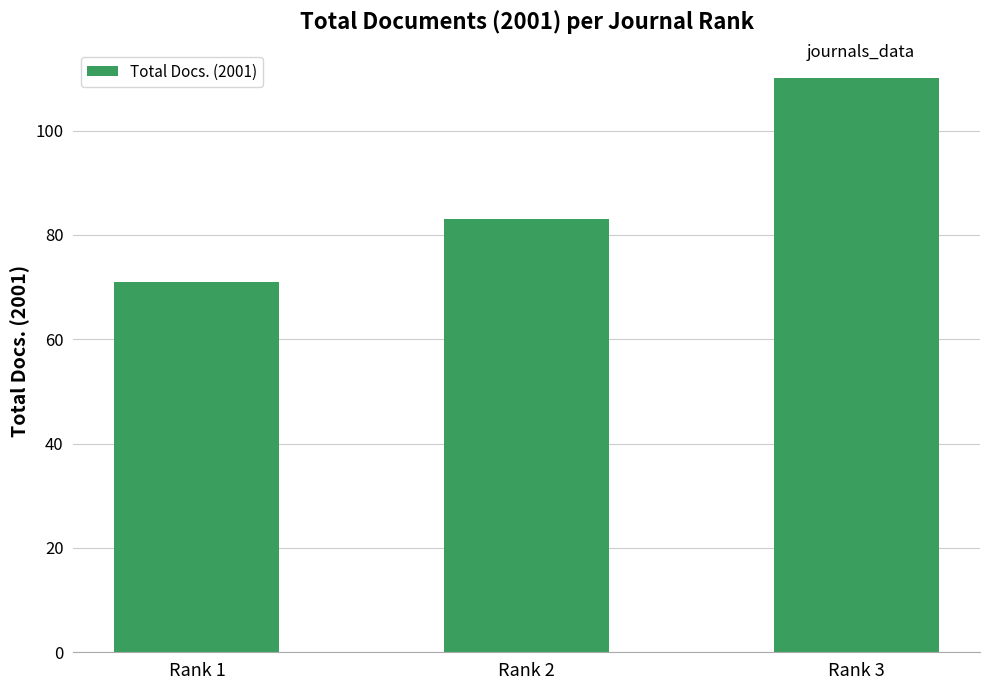

How many distinct data groups are displayed?

1